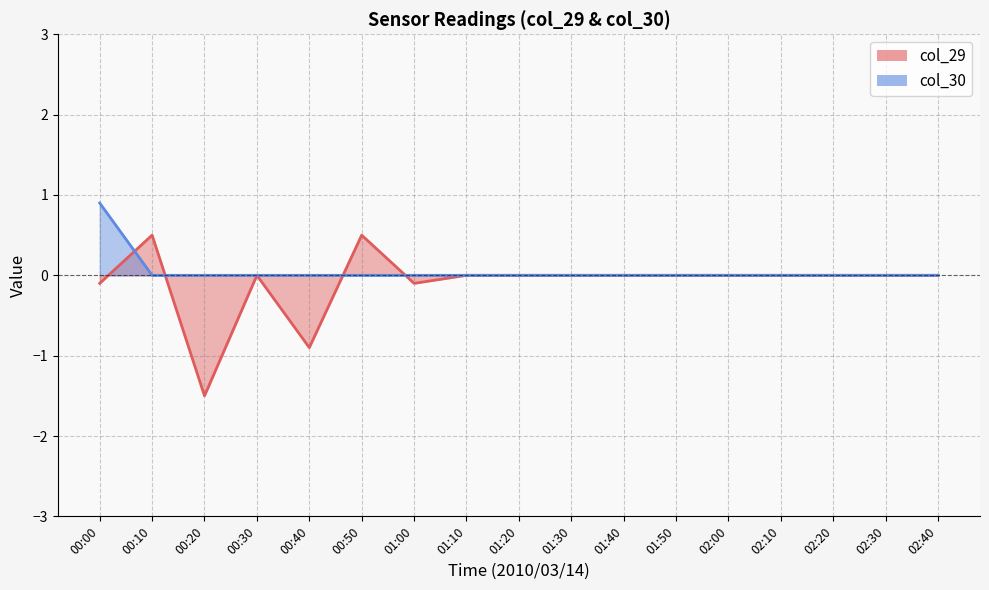

What is the value of the col_30 point at the 1st from the left?

0.9